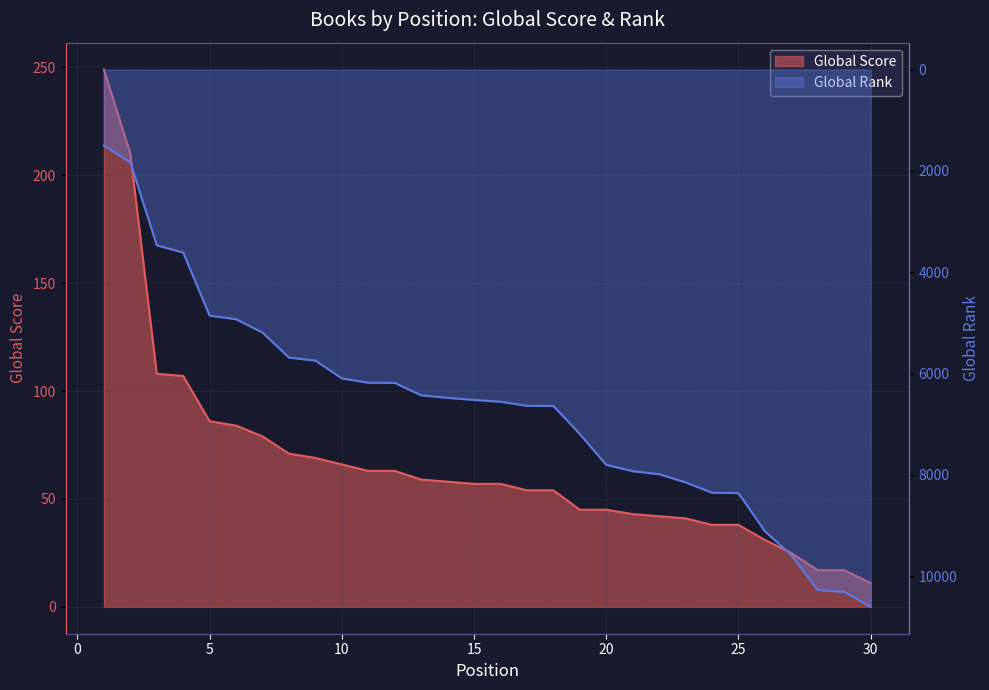

At 24, list the series in order from largest to smallest.

Global Rank (scaled), Global Score